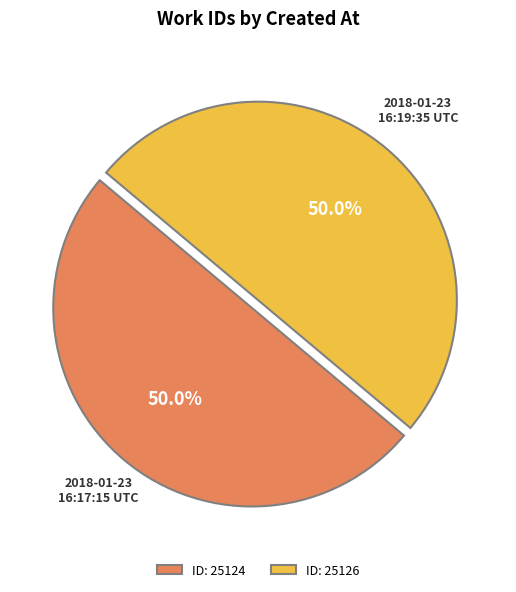

What is the ratio of the value at ID: 25126 to the value at ID: 25124?

1.0